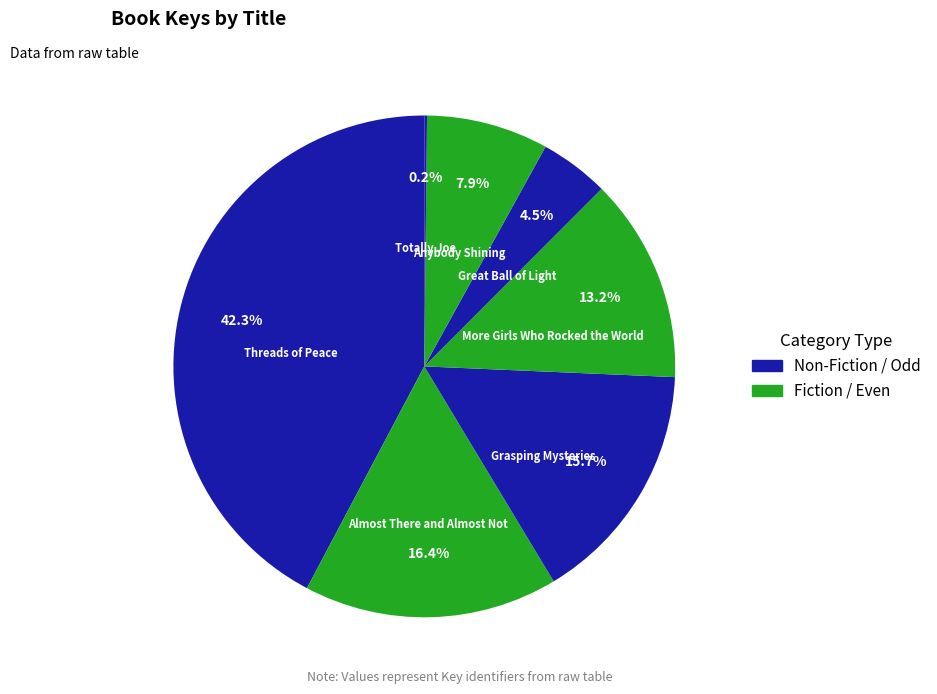

Is there any slice that represents more than half of the pie?

No